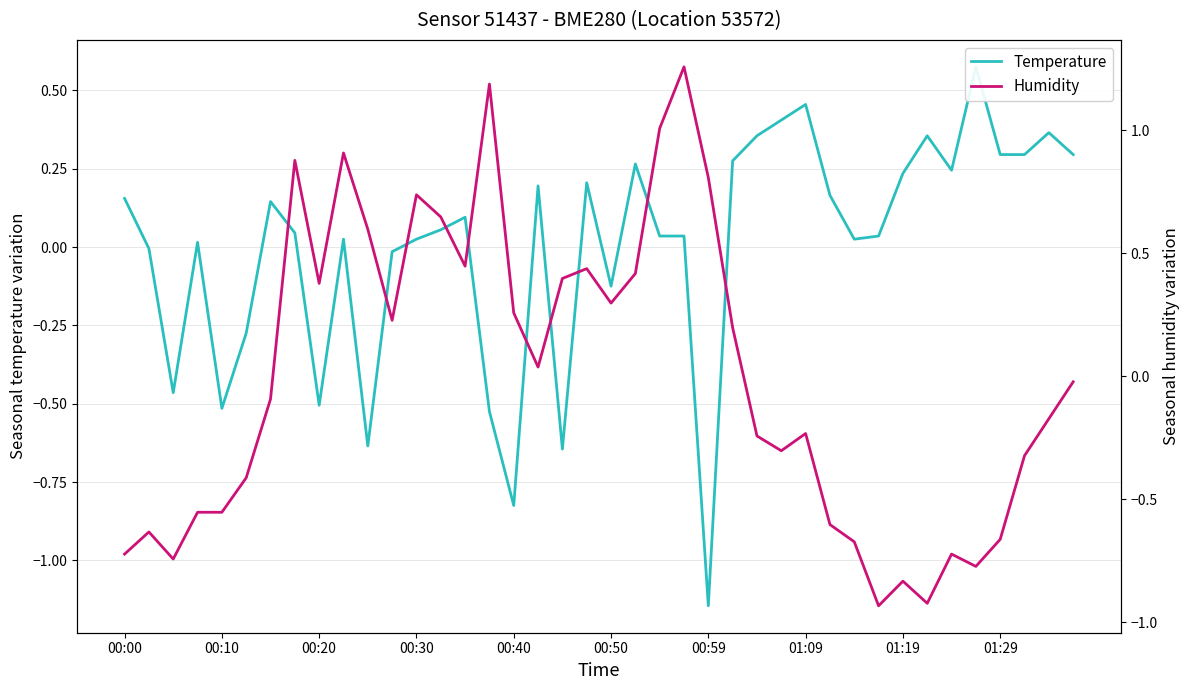

Rank the series by their average value, from lowest to highest.

Temperature, Humidity